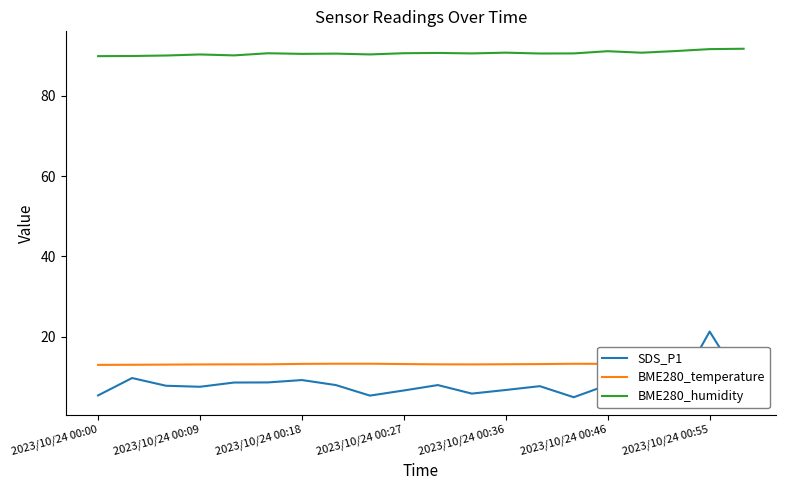

At which label does BME280_temperature reach its minimum?

2023/10/24 00:00